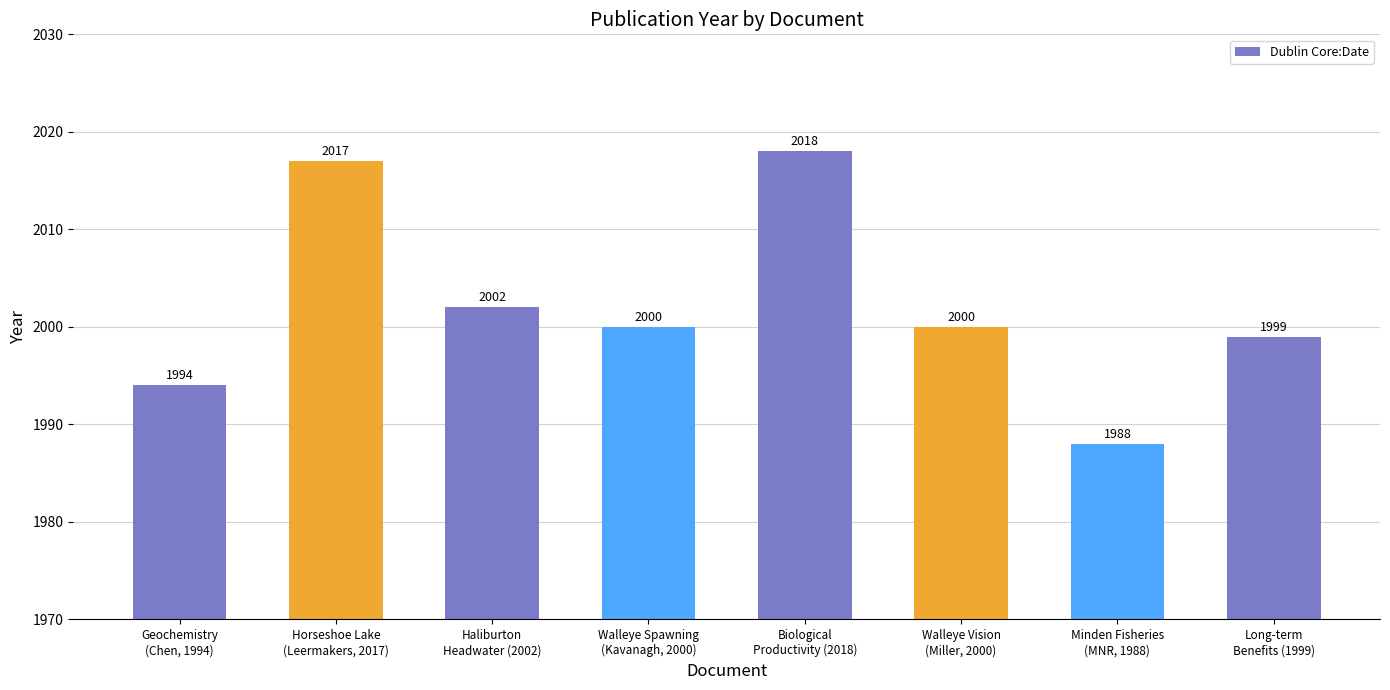

Where is the data nearest to the value 2003?

Haliburton
Headwater (2002)